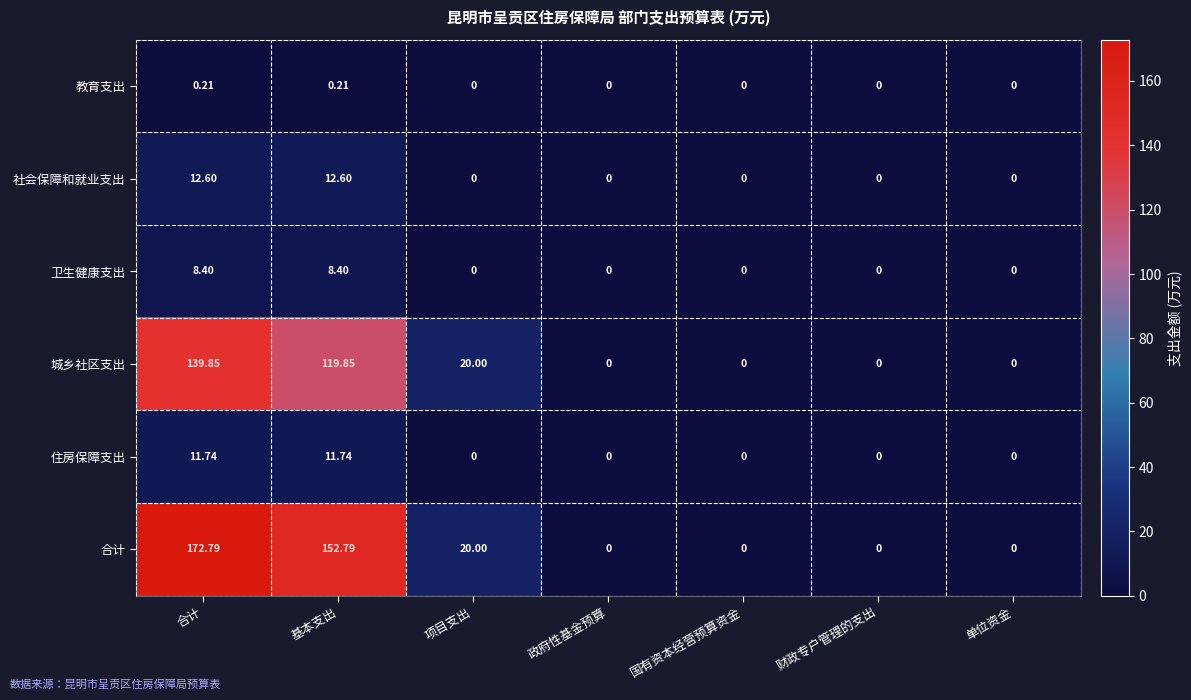

How many data points does each series have?

7